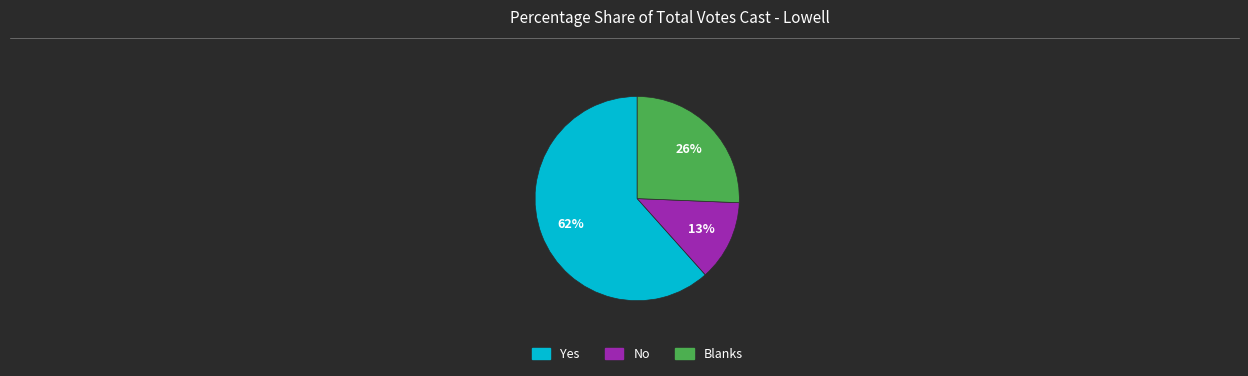

How many segments does this pie chart have?

3